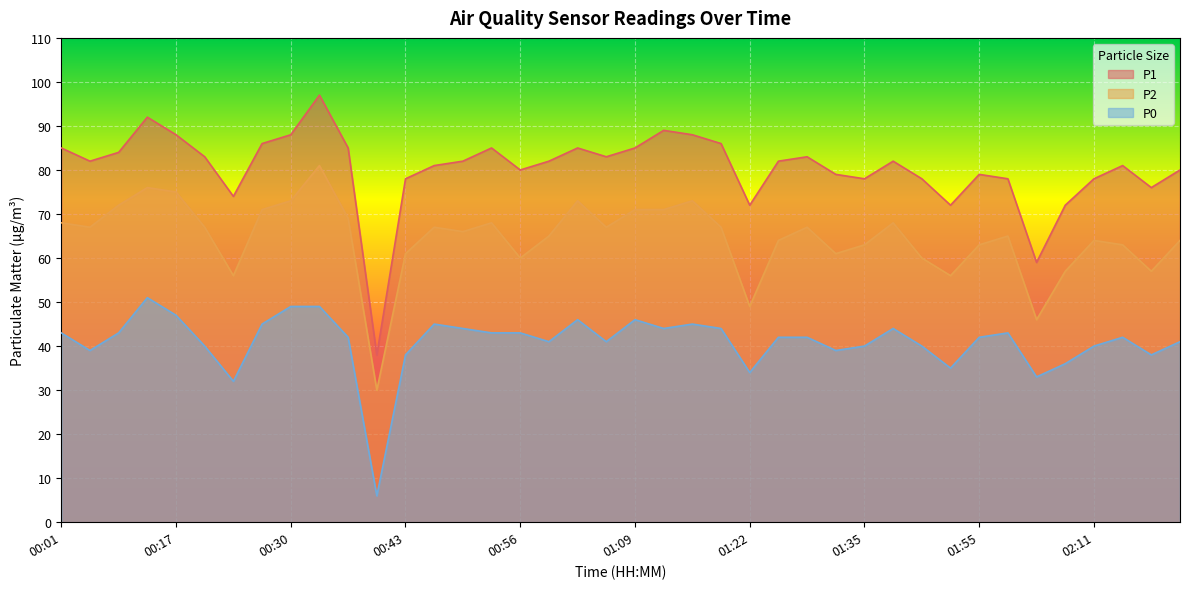

How many values in the P0 series exceed 42?

18